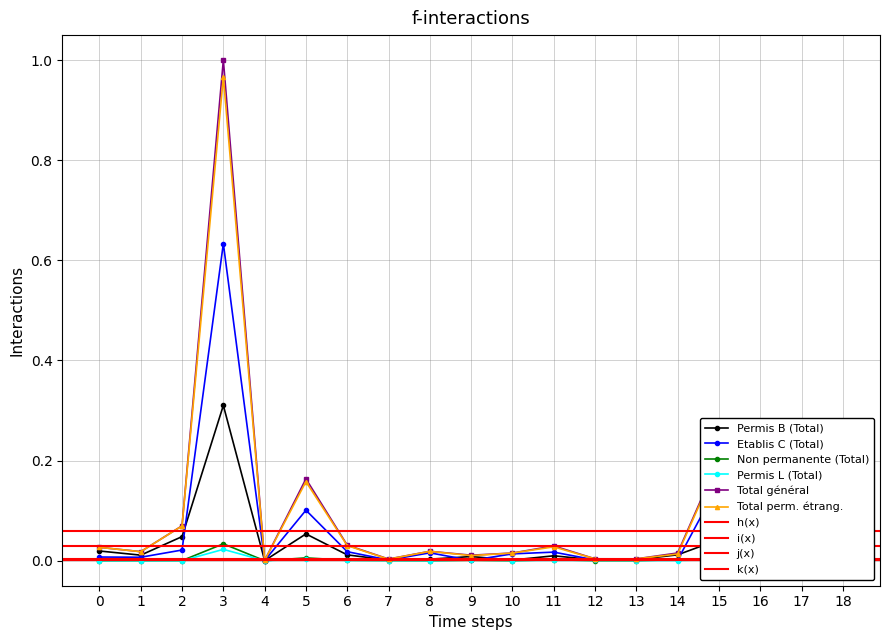

How many interior local peaks does the Permis B (Total) series have?

5